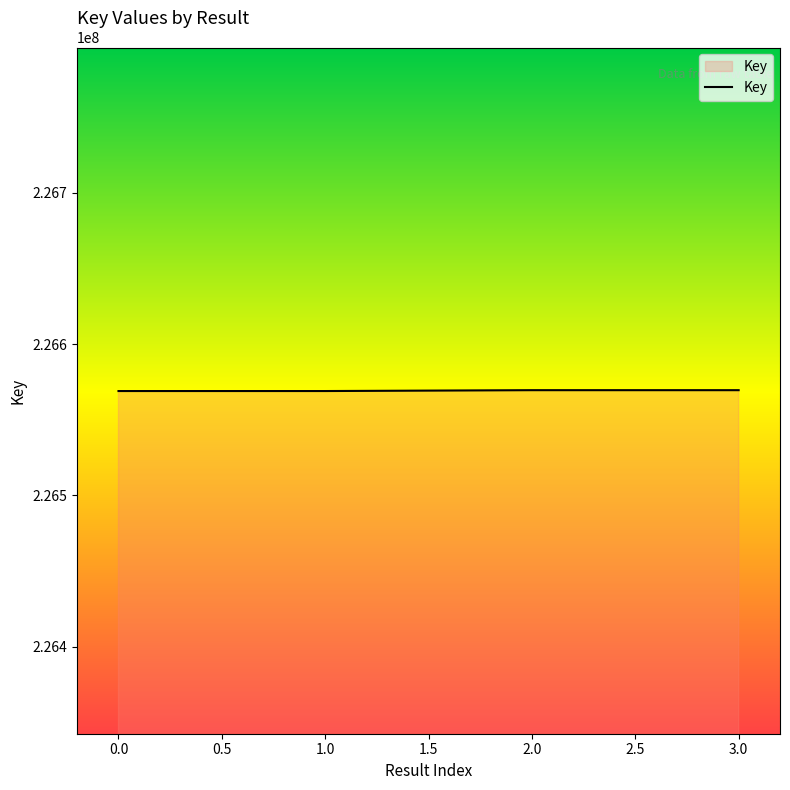

What is the smallest value displayed?

226569055